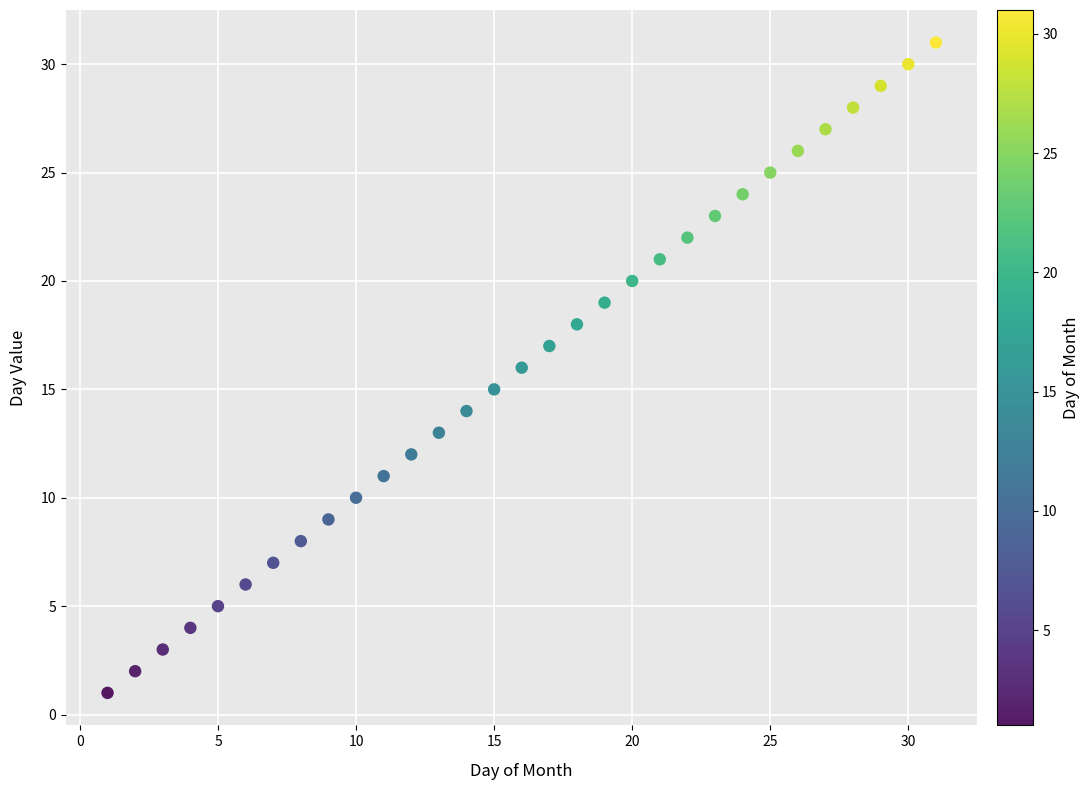

What is the range of X values (max minus min)?

30